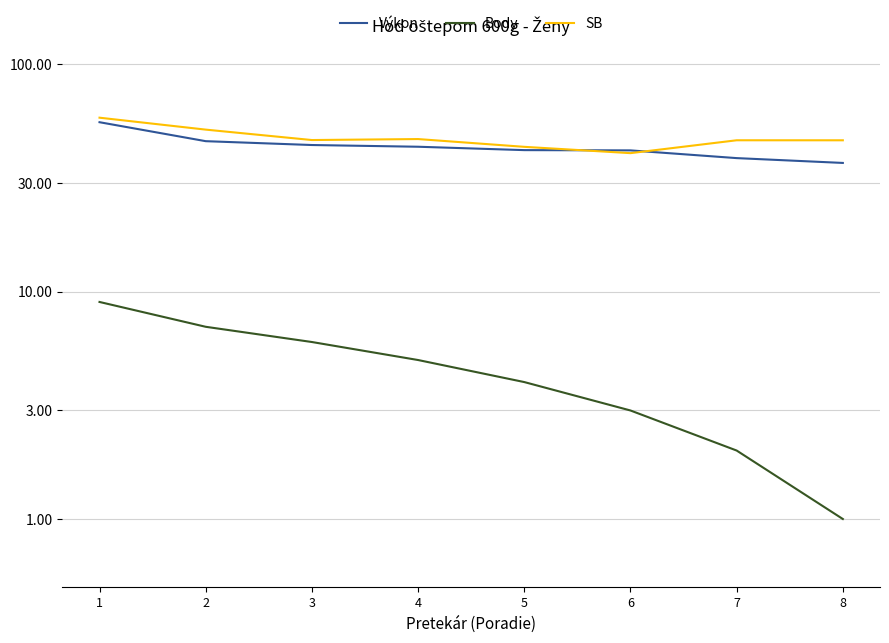

Reading left to right, what are all the values shown in this chart?

Výkon: 1=55.5	2=45.8	3=44.1	4=43.3	5=41.9	6=41.8	7=38.6	8=36.8
Body: 1=9.0	2=7.0	3=6.0	4=5.0	5=4.0	6=3.0	7=2.0	8=1.0
SB: 1=58.1	2=51.5	3=46.4	4=46.8	5=43.3	6=40.6	7=46.2	8=46.2